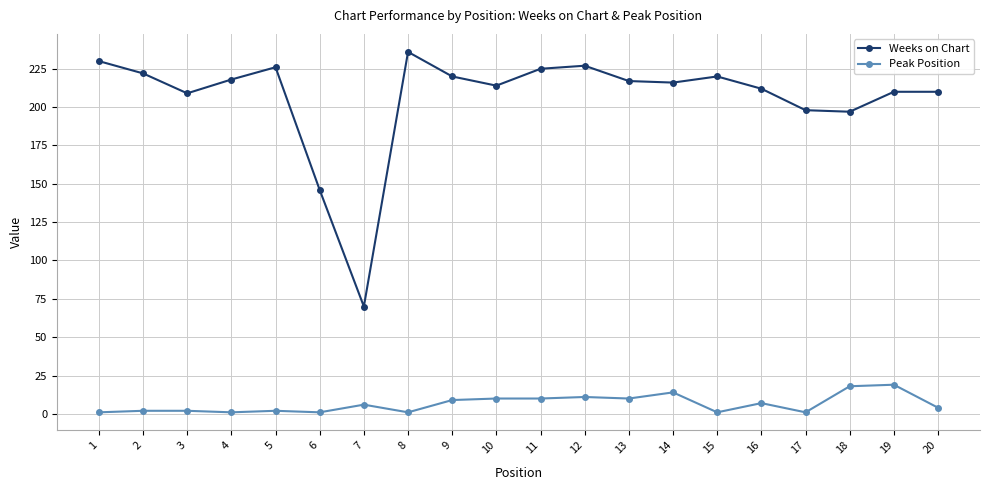

The value of Peak Position at 12 is 11. True or false?

True